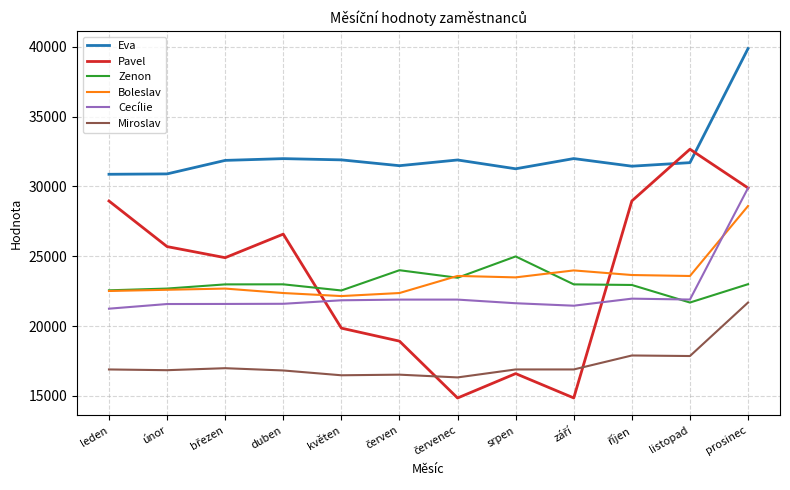

The value of Miroslav at prosinec is 33235. True or false?

False